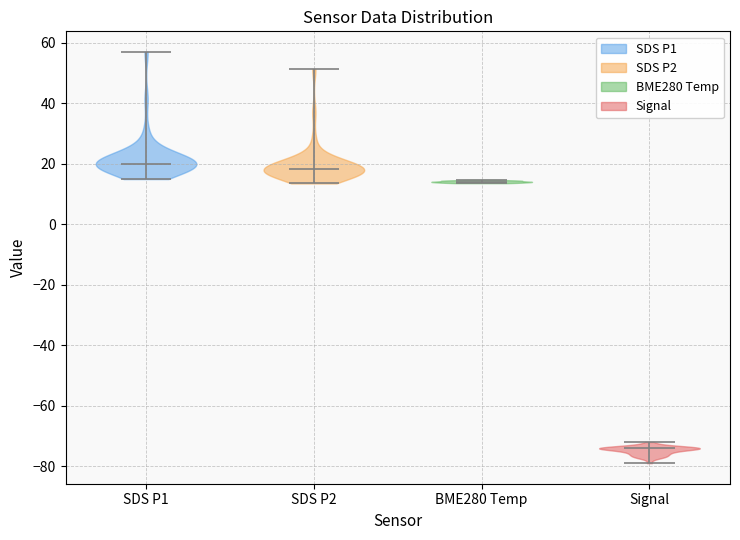

Which violin has the lowest median line?

Signal